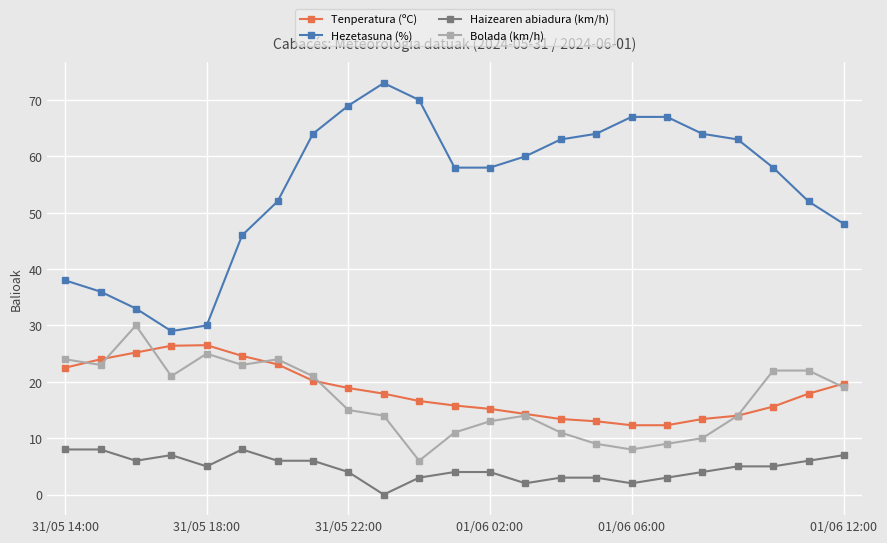

True or false: Haizearen abiadura (km/h) has more than 1 interior local peaks.

True